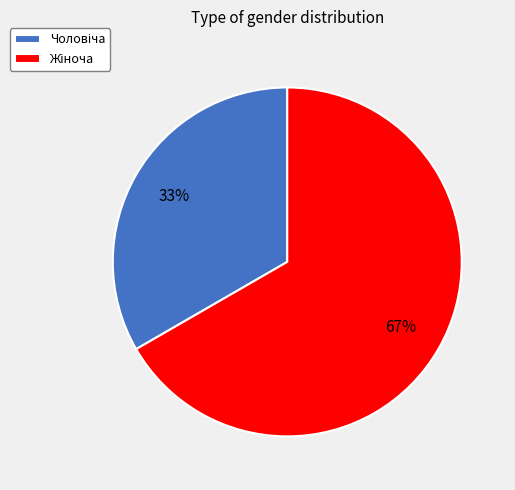

To the nearest percent, what is the average slice percentage?

50%